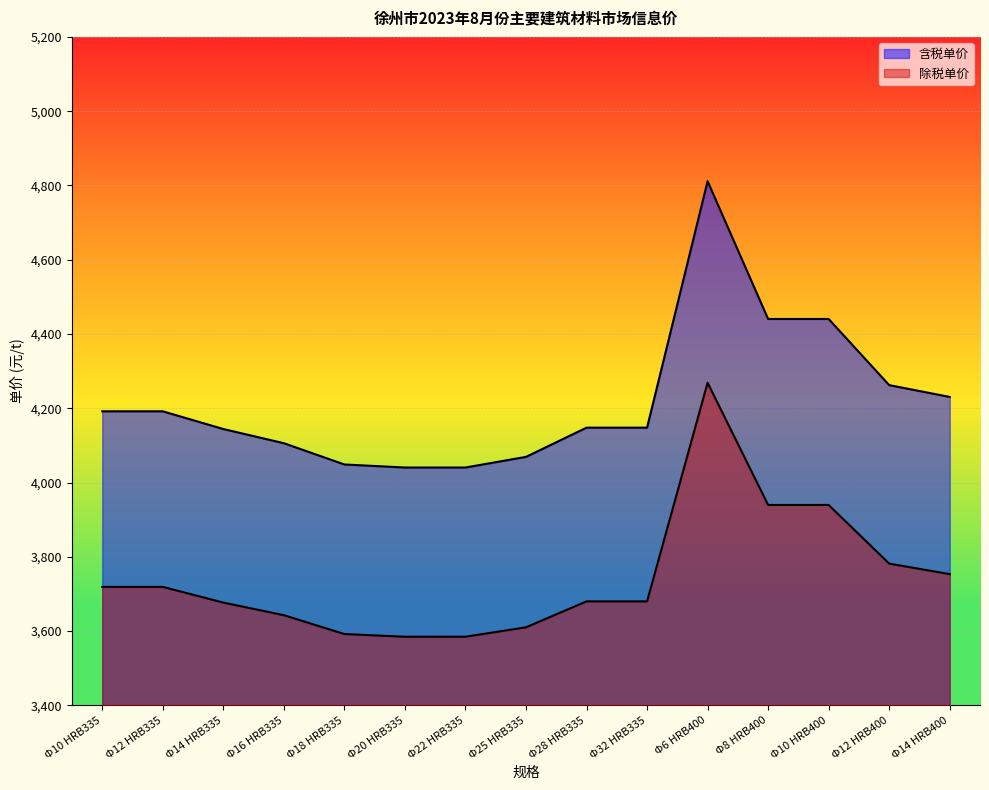

True or false: 含税单价 has more than 1 points higher than both neighbors.

False